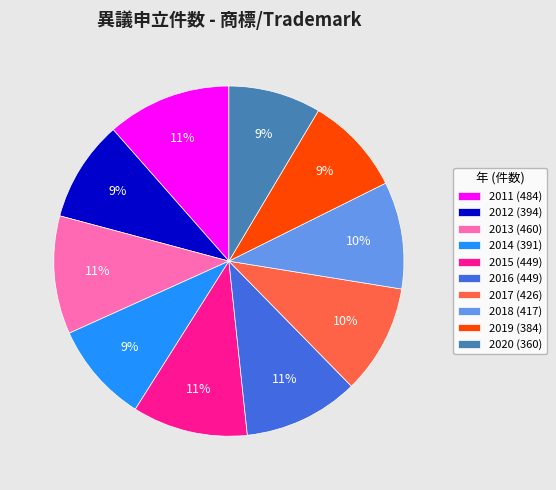

To the nearest percent, what percentage of the pie is 2019 (384)?

9%